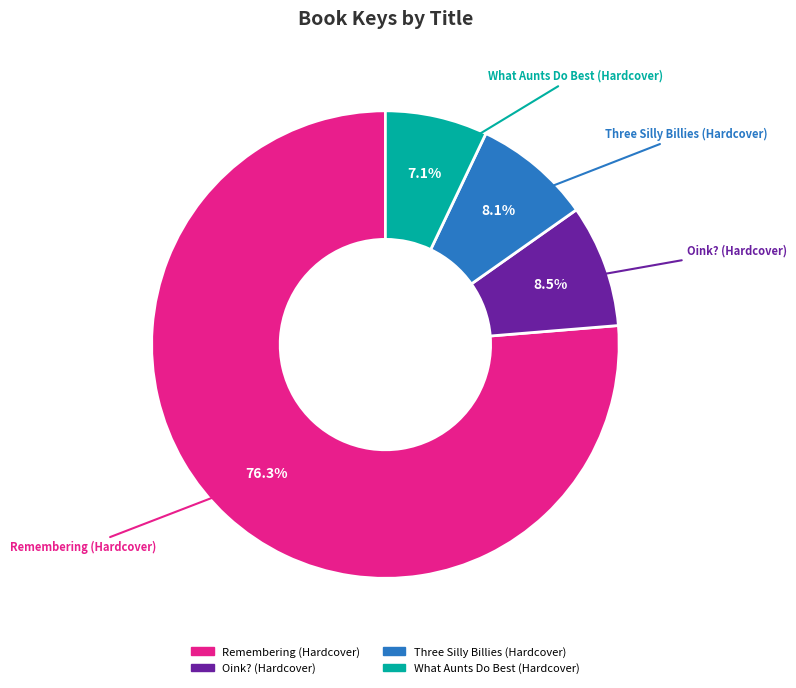

Which category accounts for the majority?

Remembering (Hardcover)